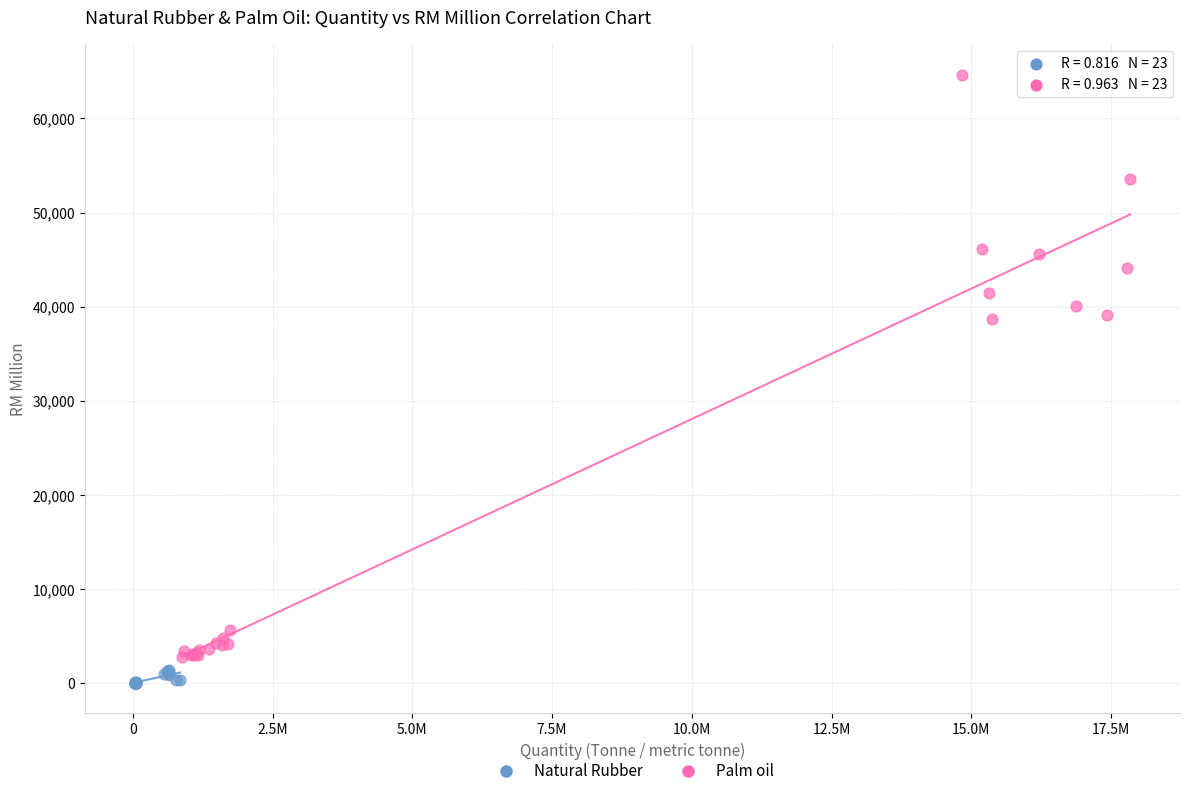

Which series reaches the maximum Y coordinate?

Palm oil